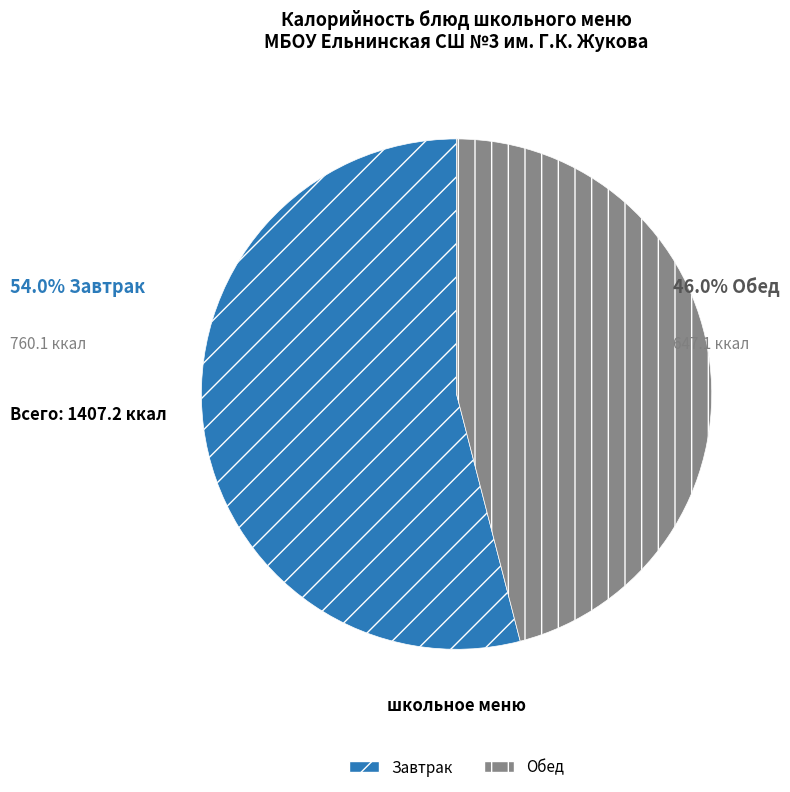

How many slices are in this pie chart?

2